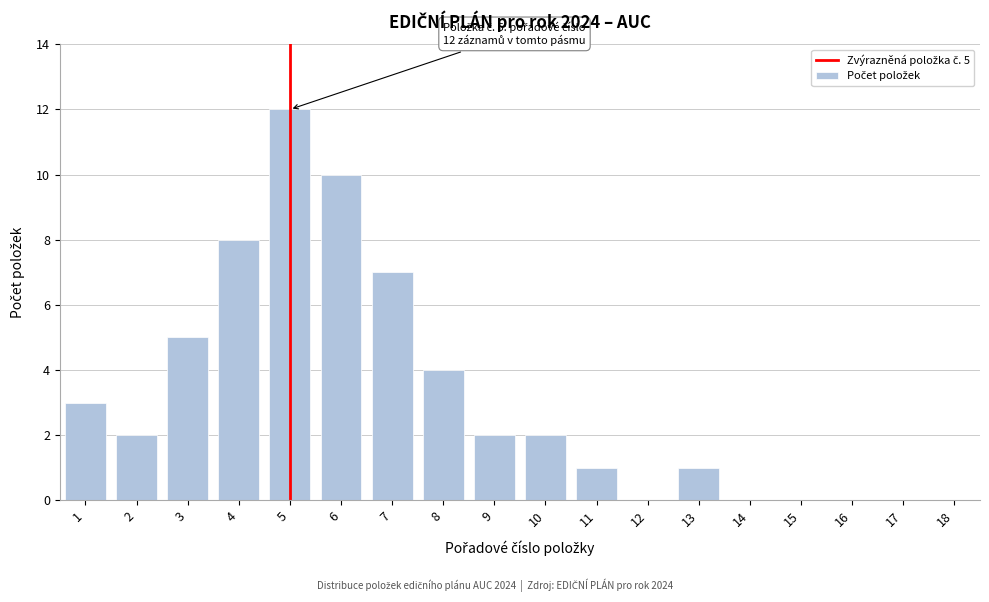

Reading left to right, transcribe all the data shown in this chart.

1=3	2=2	3=5	4=8	5=12	6=10	7=7	8=4	9=2	10=2	11=1	12=0	13=1	14=0	15=0	16=0	17=0	18=0